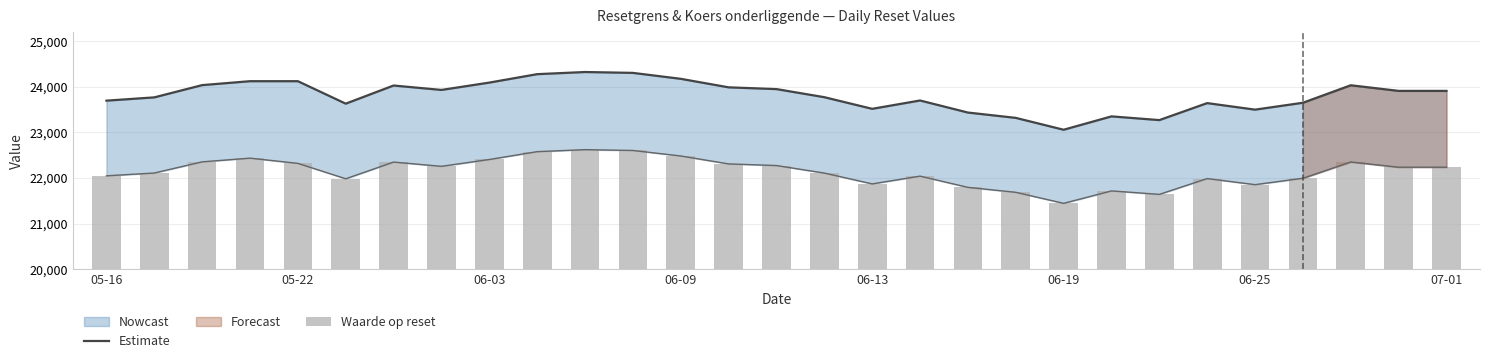

How many values in the Estimate series are below 23909?

14